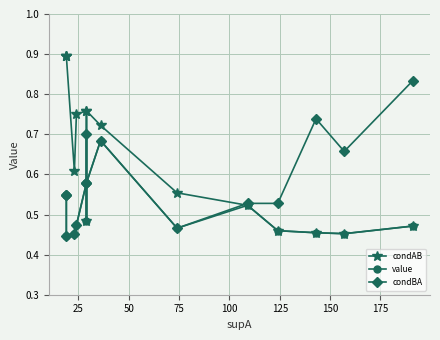

Which series has the largest range (max minus min)?

condAB